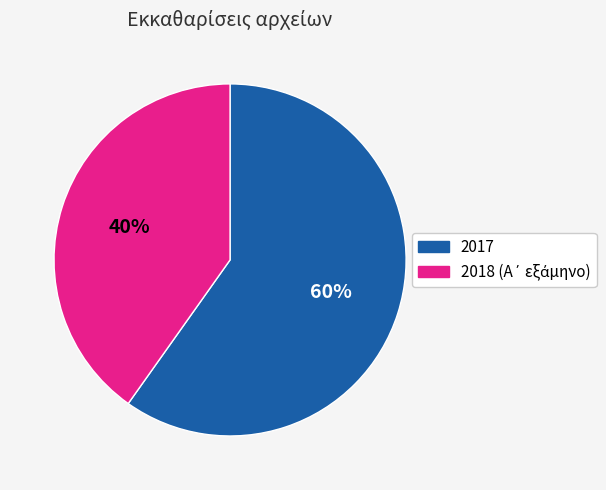

To the nearest percent, what is the difference between the largest and smallest slice percentages?

20%